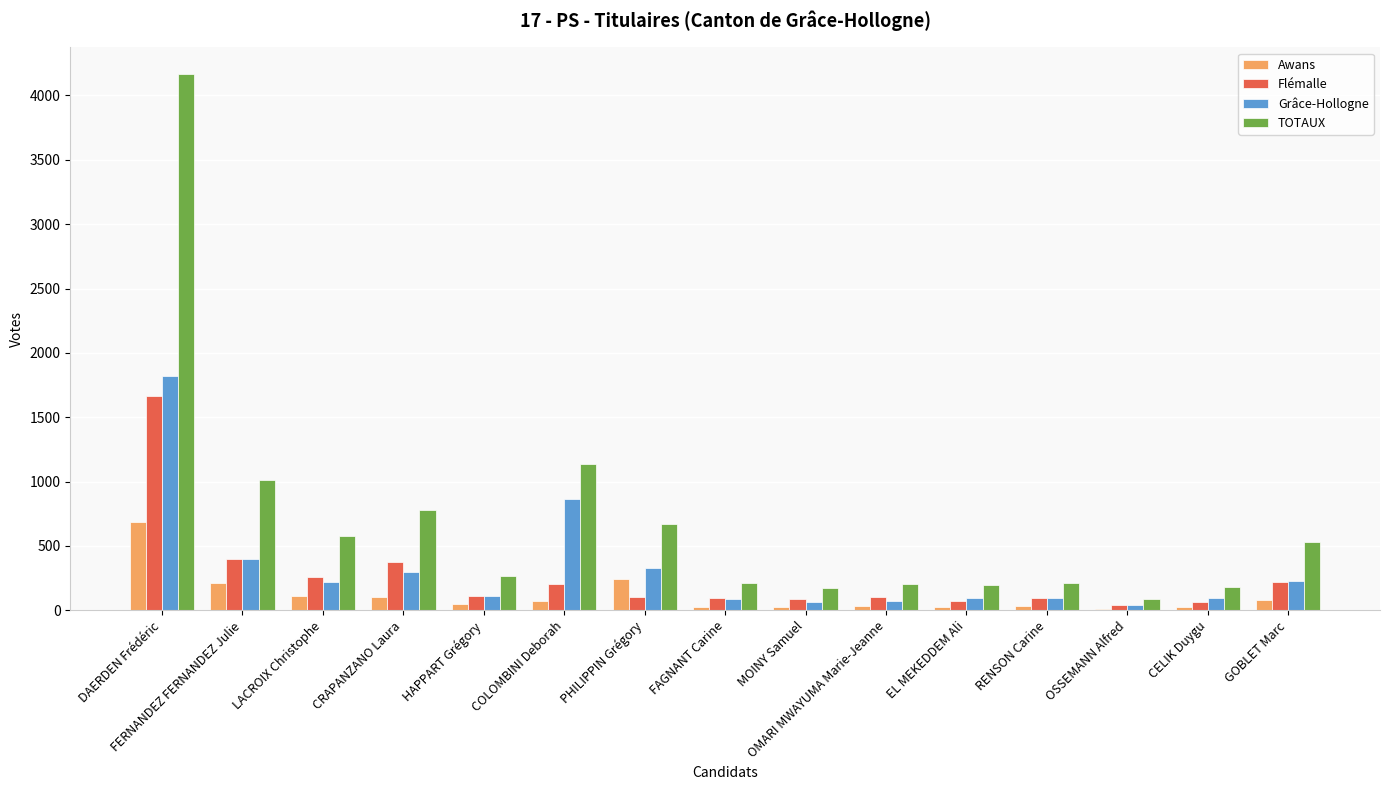

What is the sum of all Awans values?

1730